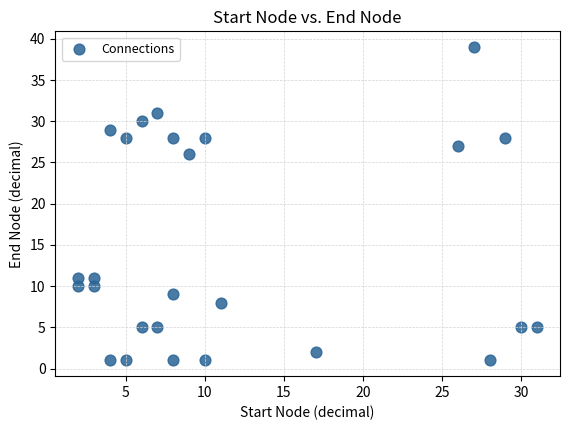

What is the range of X values (max minus min)?

29